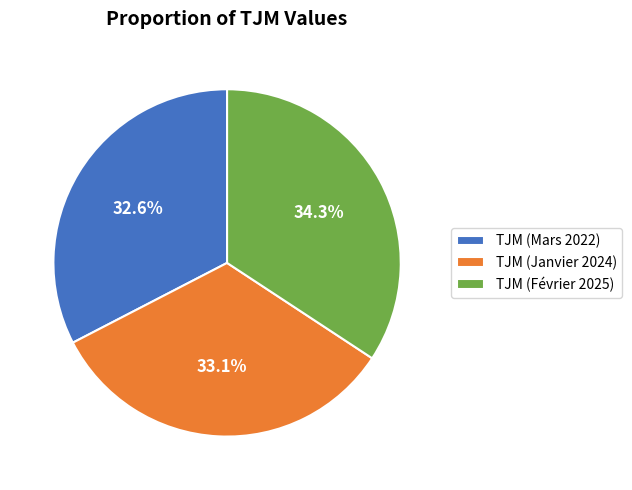

What percentage do TJM (Février 2025) and TJM (Janvier 2024) together represent?

67.4%